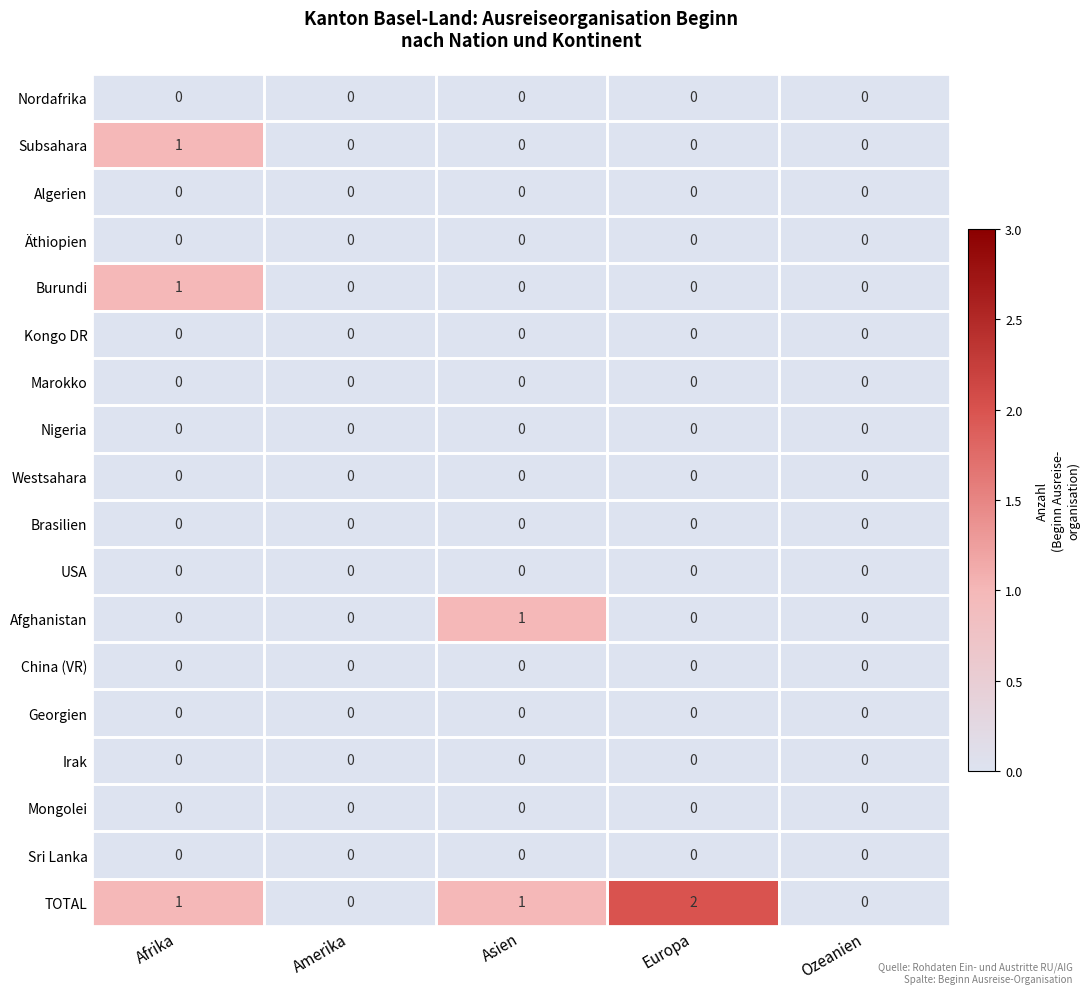

At which category is the sum across all series the highest?

Afrika